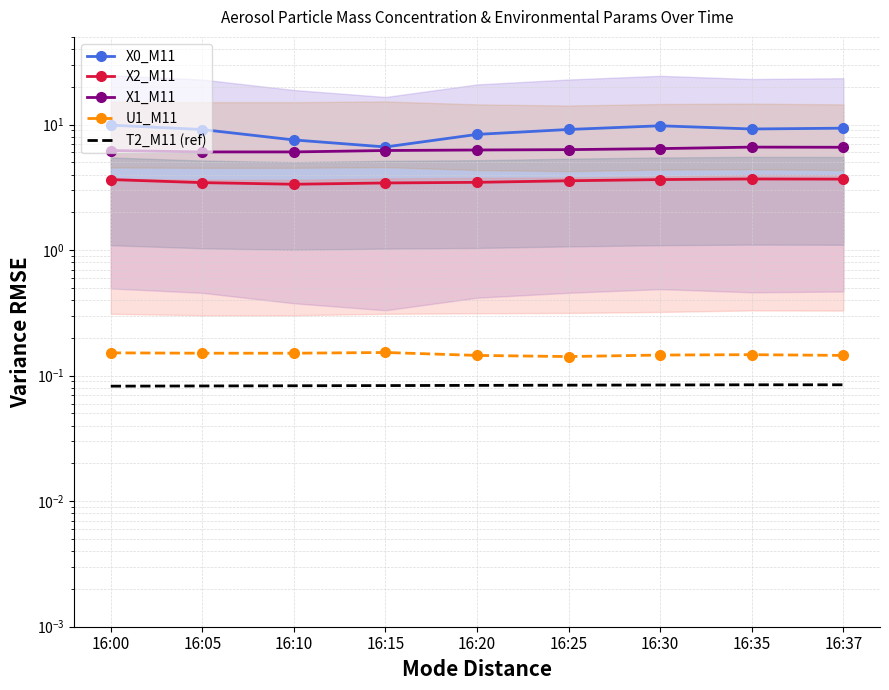

Is this an area chart (filled region under the line)?

No